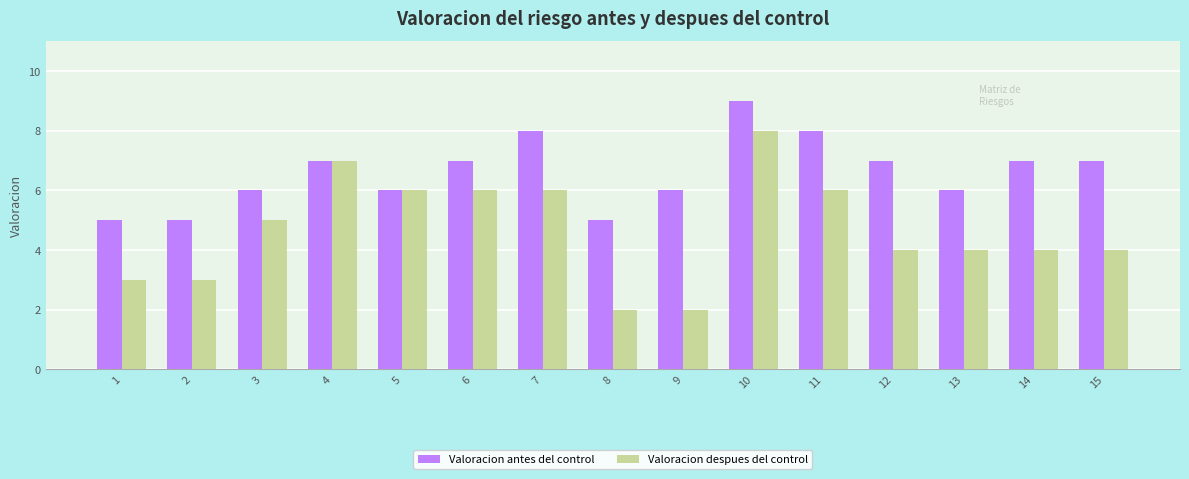

What is the minimum value for Valoracion antes del control?

5